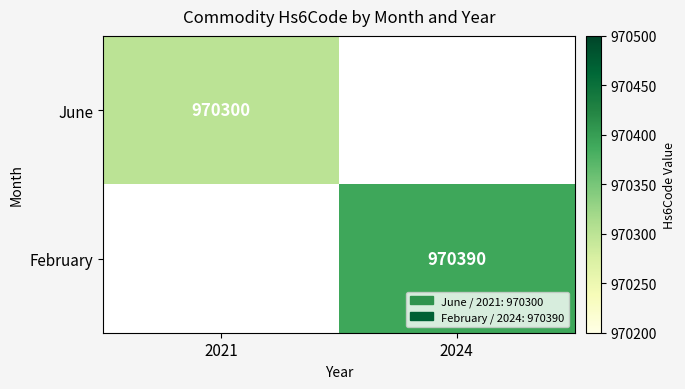

The value of February at 2024 is 970390. True or false?

True